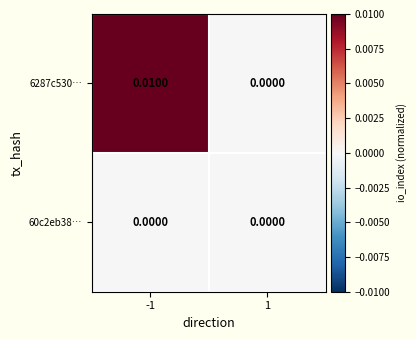

Count the number of data series in this chart.

2